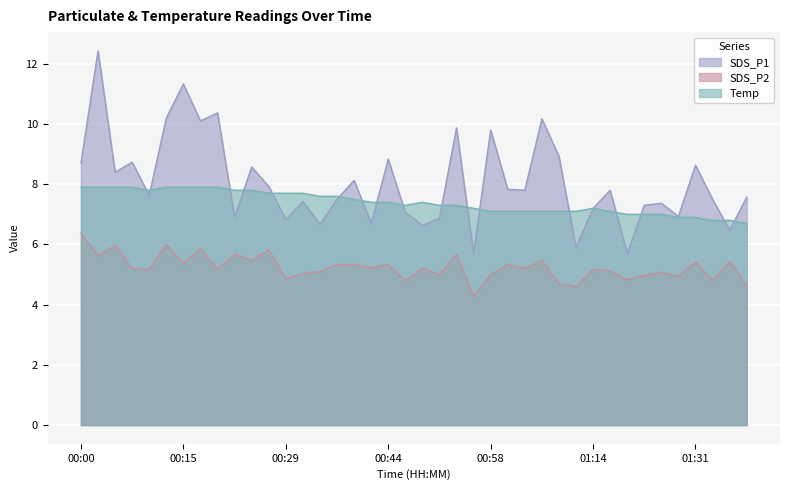

At which category is the sum across all series the highest?

00:02